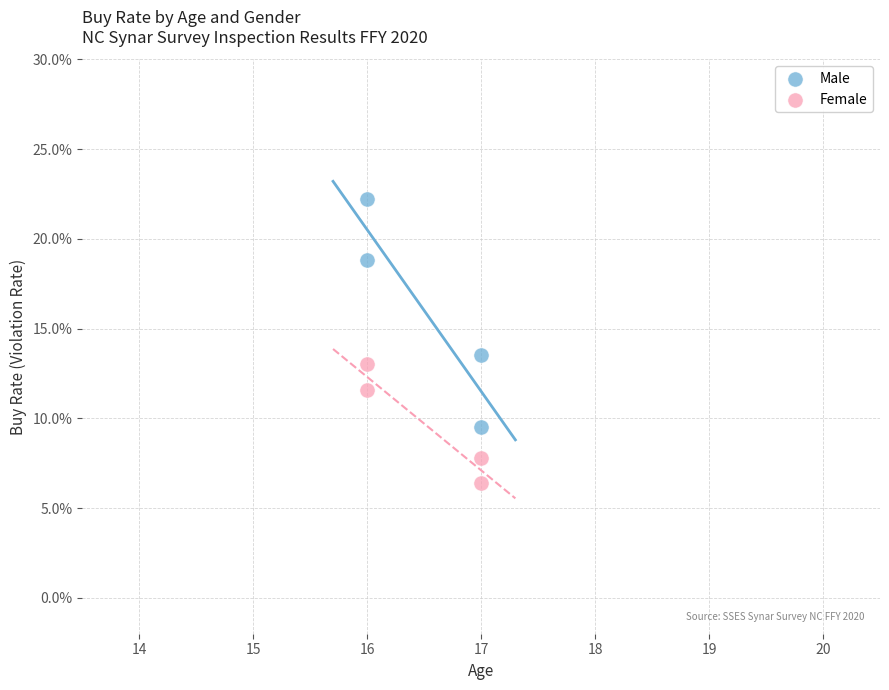

What are all the series names shown in the legend?

Male, Female